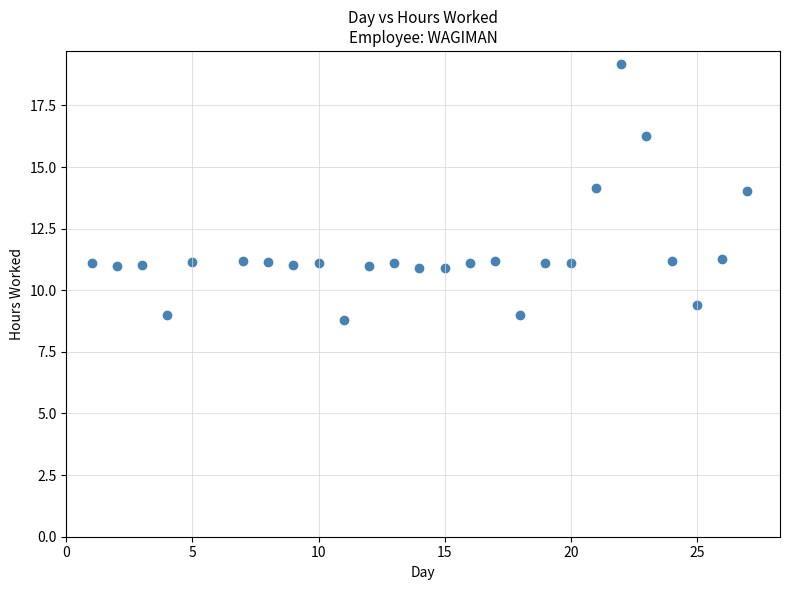

What is the range of Y values (max minus min)?

10.4